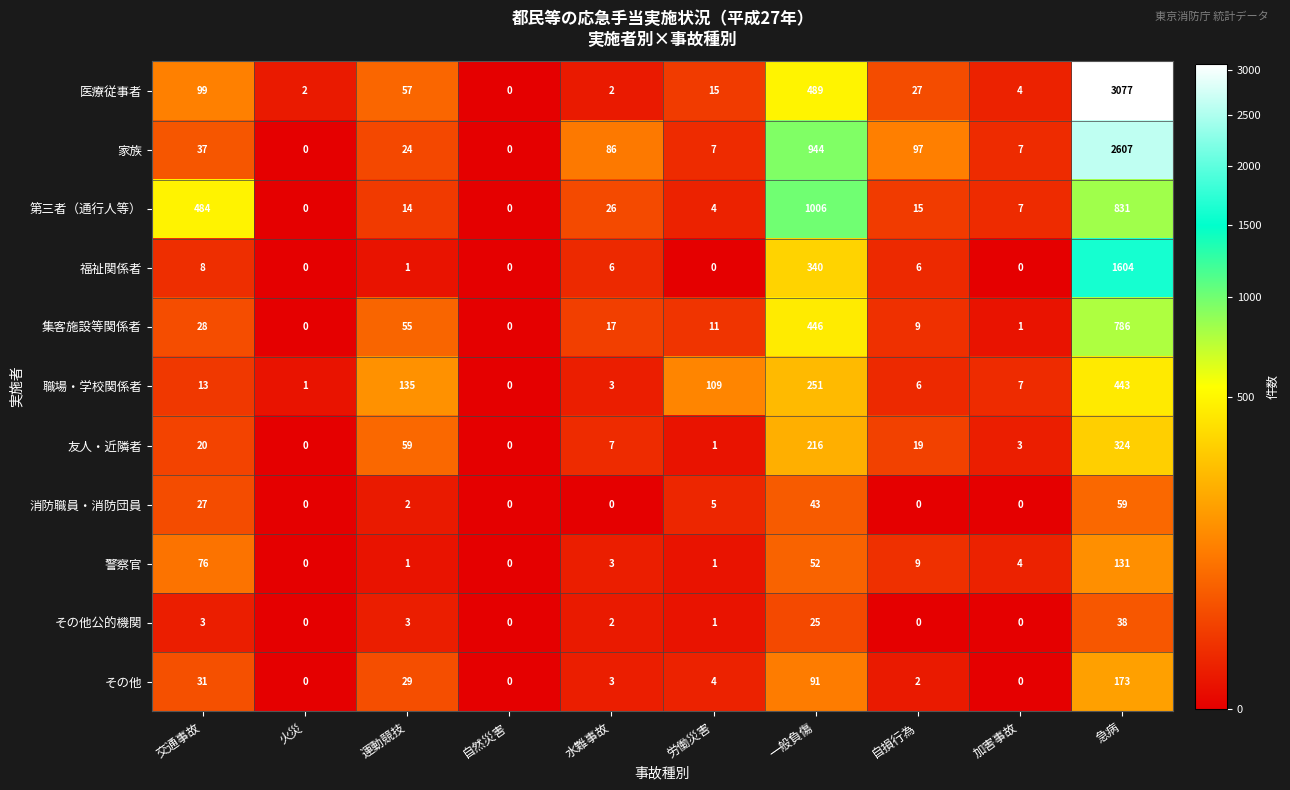

Which series changed the most between 自然災害 and 水難事故?

家族